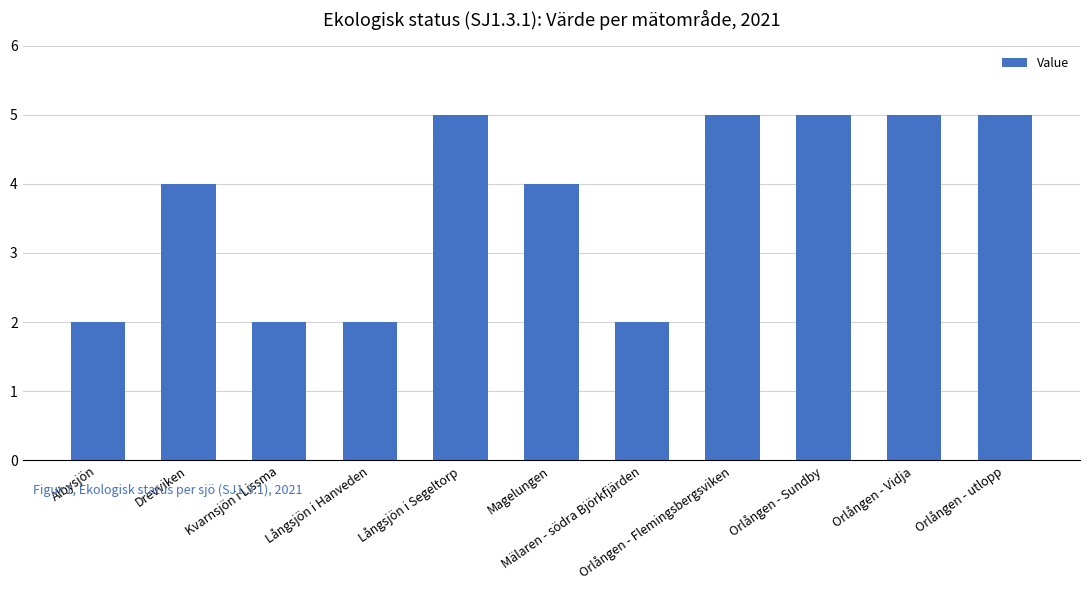

Reading left to right, what are all the values shown in this chart?

Albysjön=2	Drevviken=4	Kvarnsjön i Lissma=2	Långsjön i Hanveden=2	Långsjön i Segeltorp=5	Magelungen=4	Mälaren - södra Björkfjärden=2	Orlången - Flemingsbergsviken=5	Orlången - Sundby=5	Orlången - Vidja=5	Orlången - utlopp=5